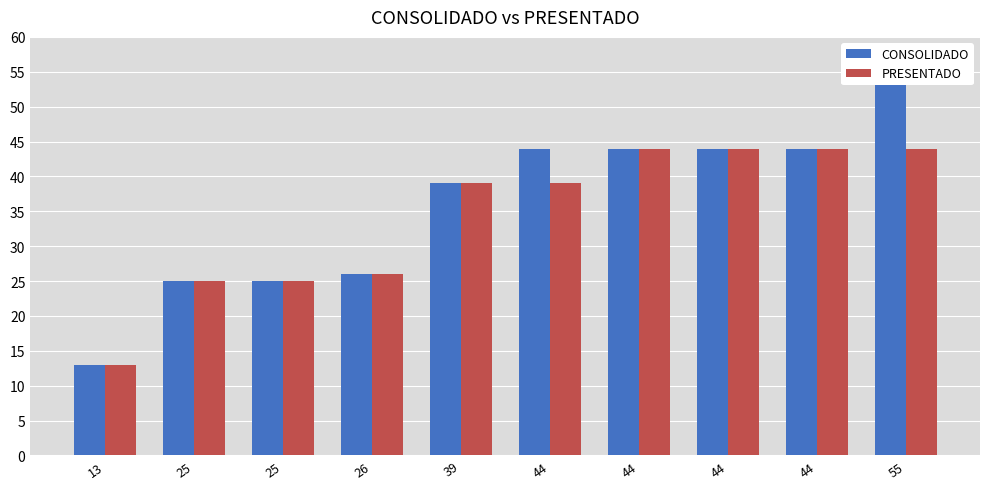

True or false: CONSOLIDADO has a value of 39 at 39.

True